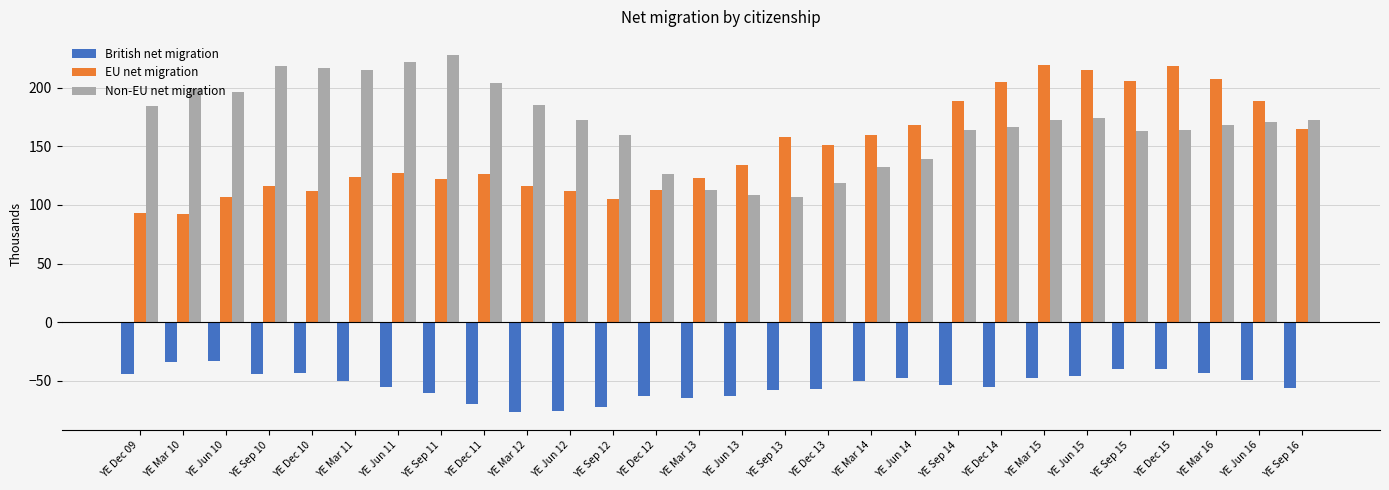

What is the difference between the maximum and minimum values in the EU net migration series?

127